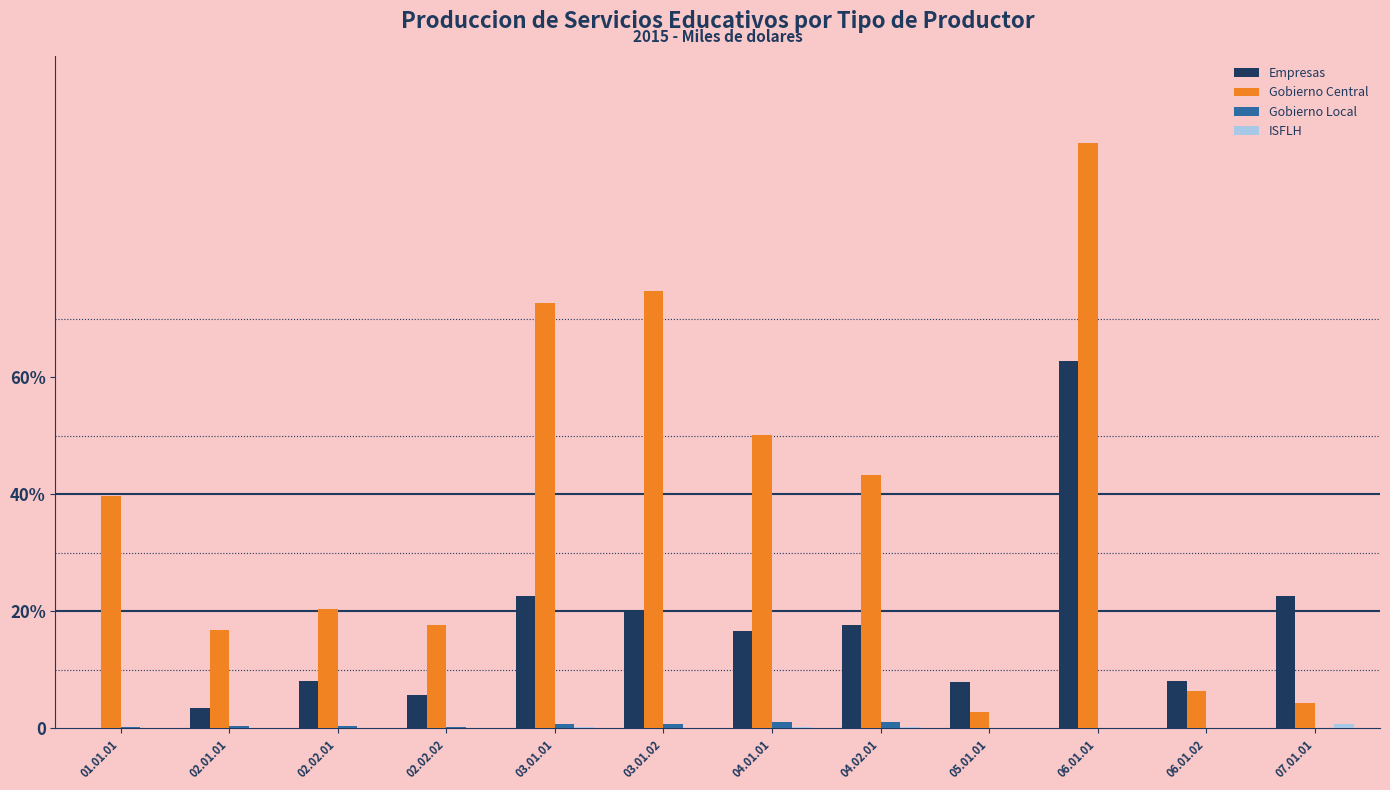

Which series has the largest range (max minus min)?

Gobierno Central